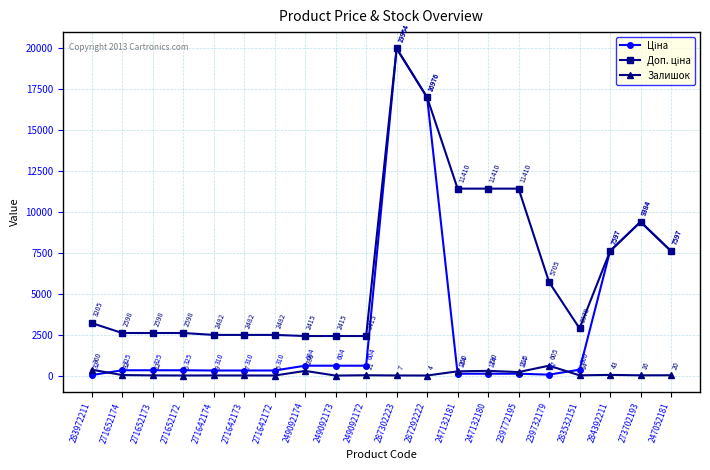

Does the chart display data point markers on the line(s)?

Yes